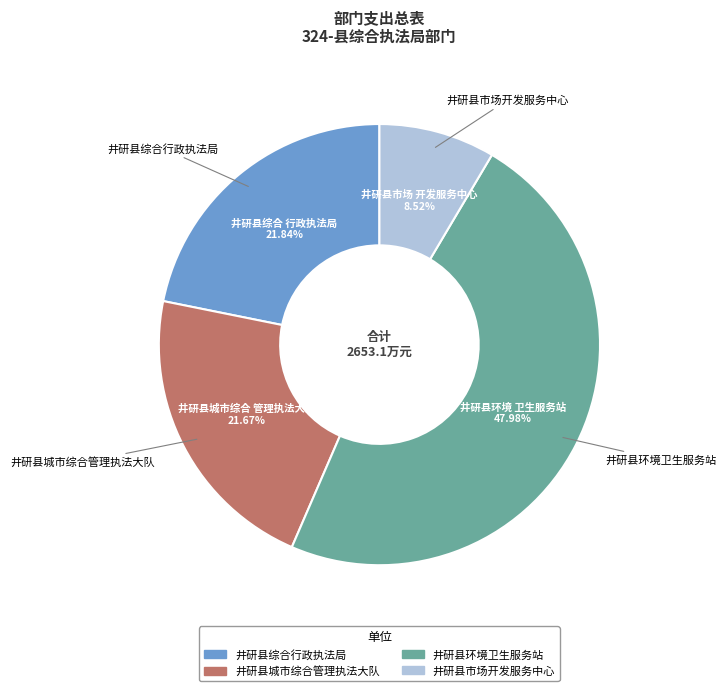

To the nearest percent, what is the difference between the 井研县城市综合管理执法大队 and 井研县市场开发服务中心 slice percentages?

13%